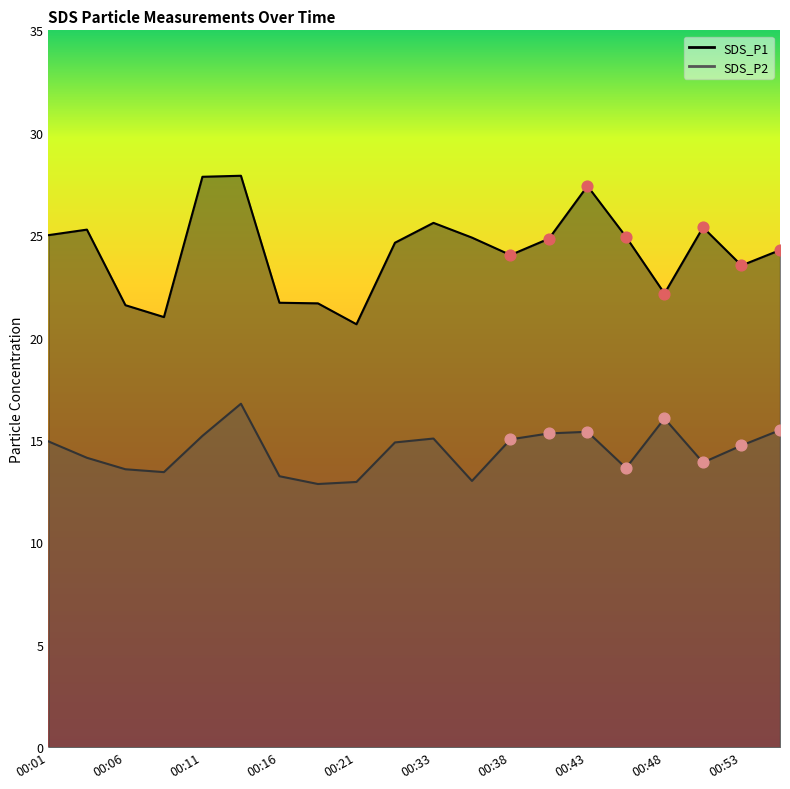

What is the total value across all series at 00:01?

39.9